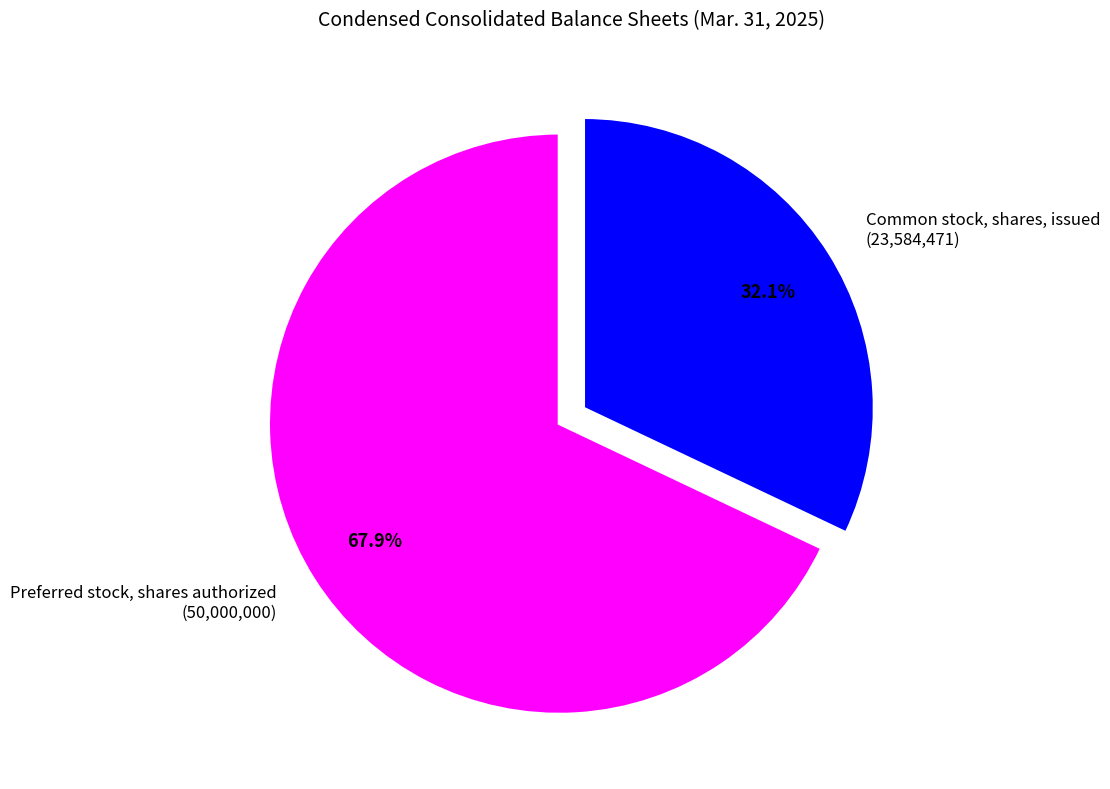

What is the largest slice in the pie chart?

Preferred stock, shares authorized